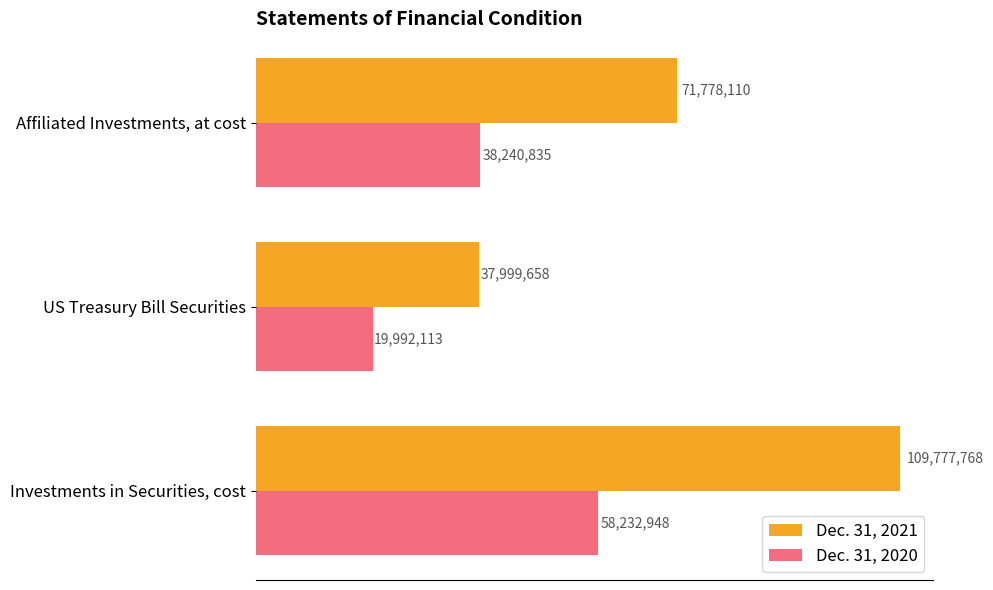

What are all the series names shown in the legend?

Dec. 31, 2021, Dec. 31, 2020